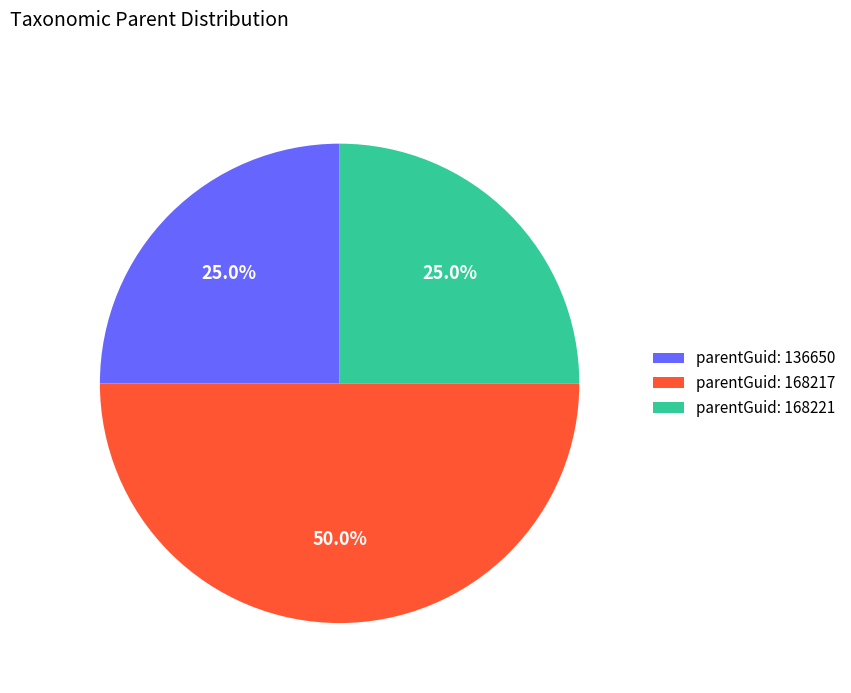

Which category has the biggest portion of the pie?

parentGuid: 168217